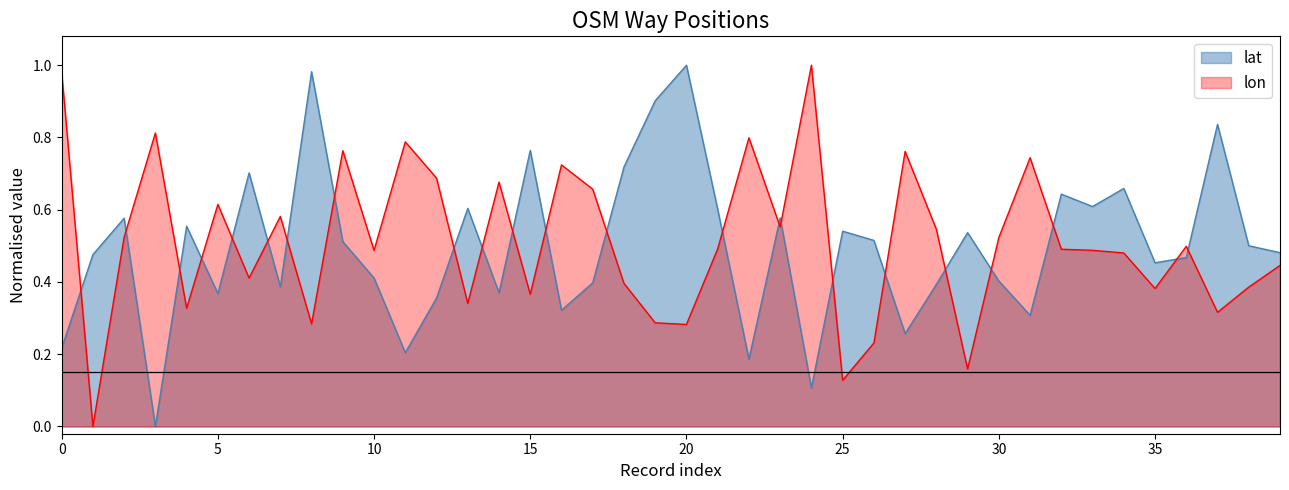

Where is lon nearest to the value 0?

5411006227